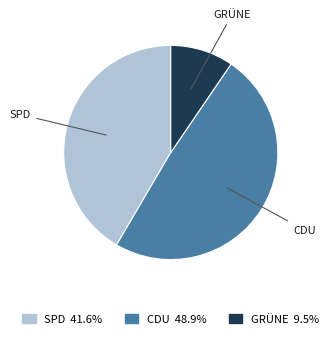

Is there any slice that represents more than half of the pie?

No